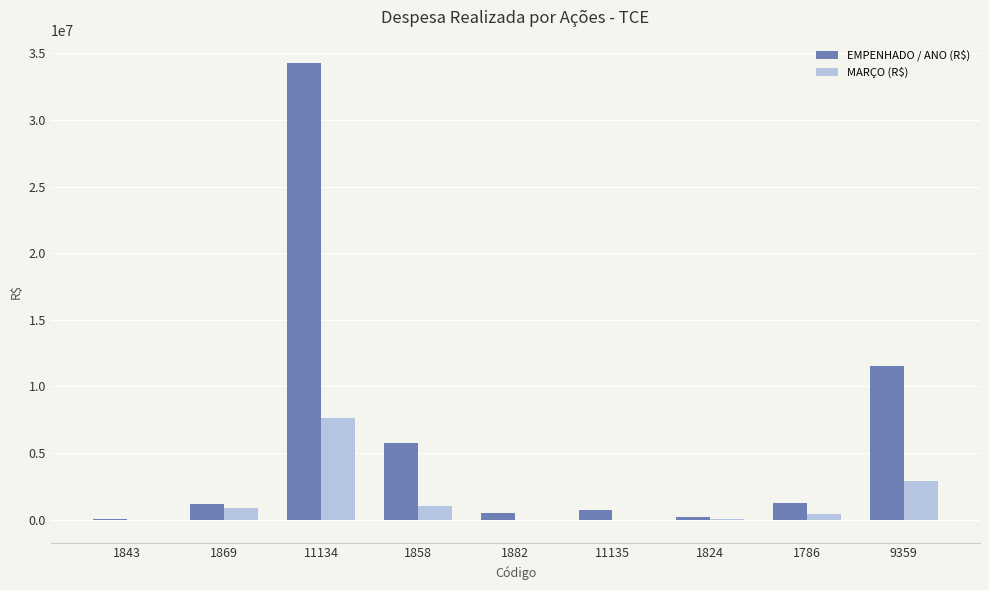

How many groups of bars are there?

9